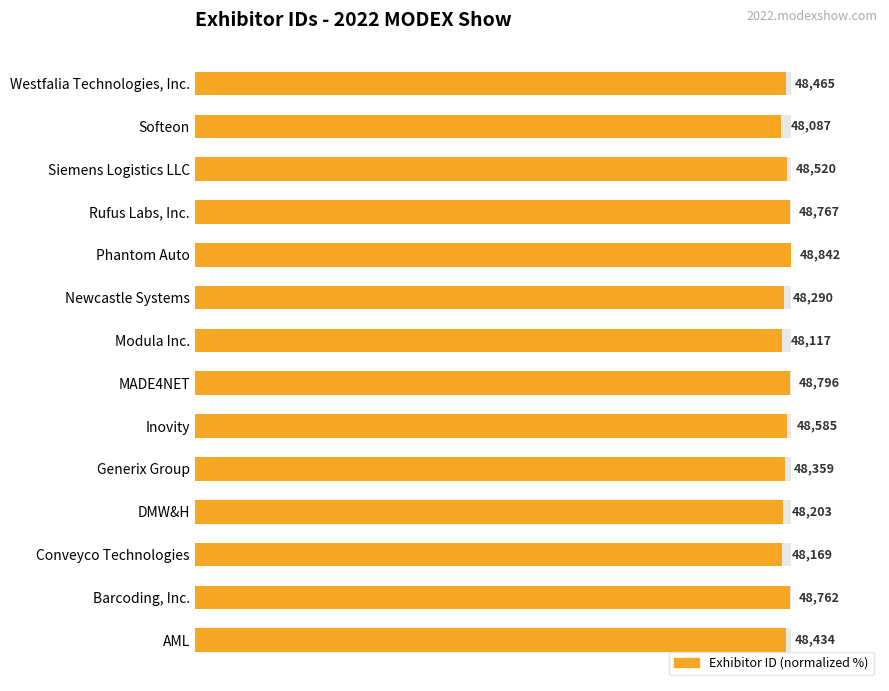

What is the value of the 4th bar from the left?

98.7